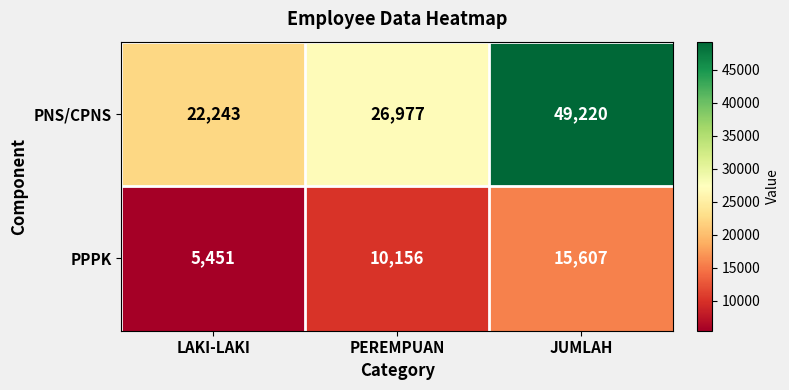

At LAKI-LAKI, list the series in order from largest to smallest.

PNS/CPNS, PPPK